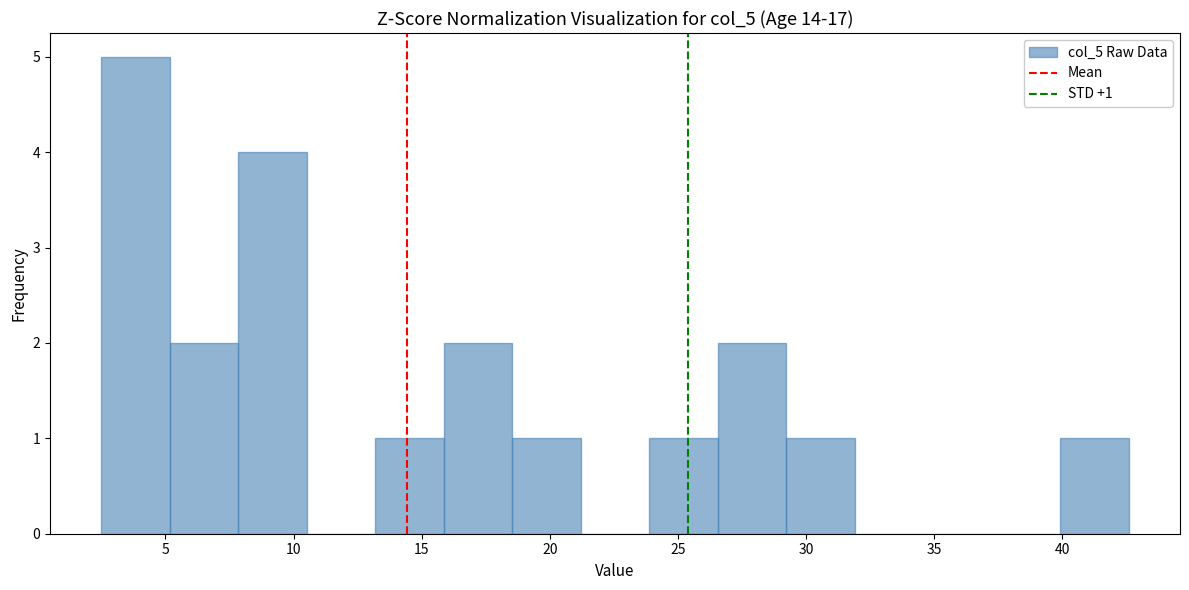

Which range on the x-axis has the tallest bar?

2.5 to 5.0